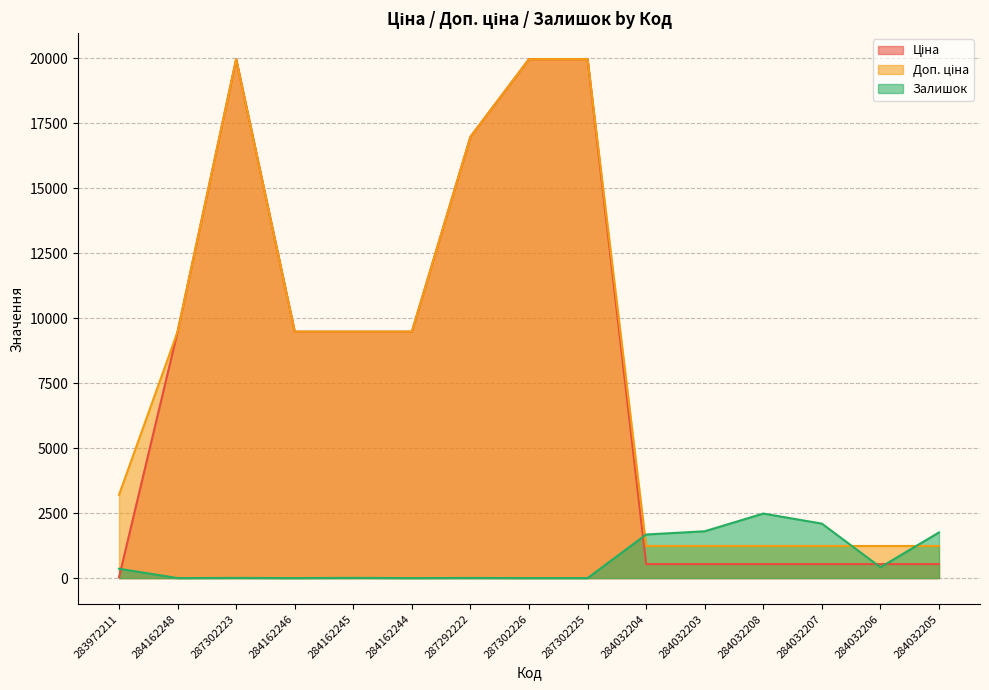

What is the difference between the Ціна values at 284032203 and 284162246?

8941.1